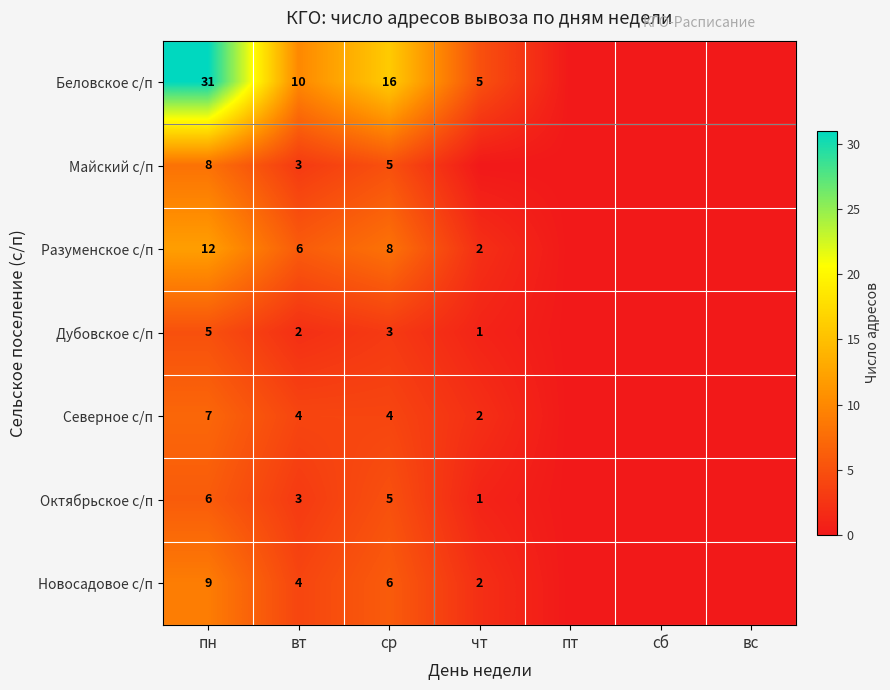

True or false: Дубовское с/п has a value of 9 at пн.

False